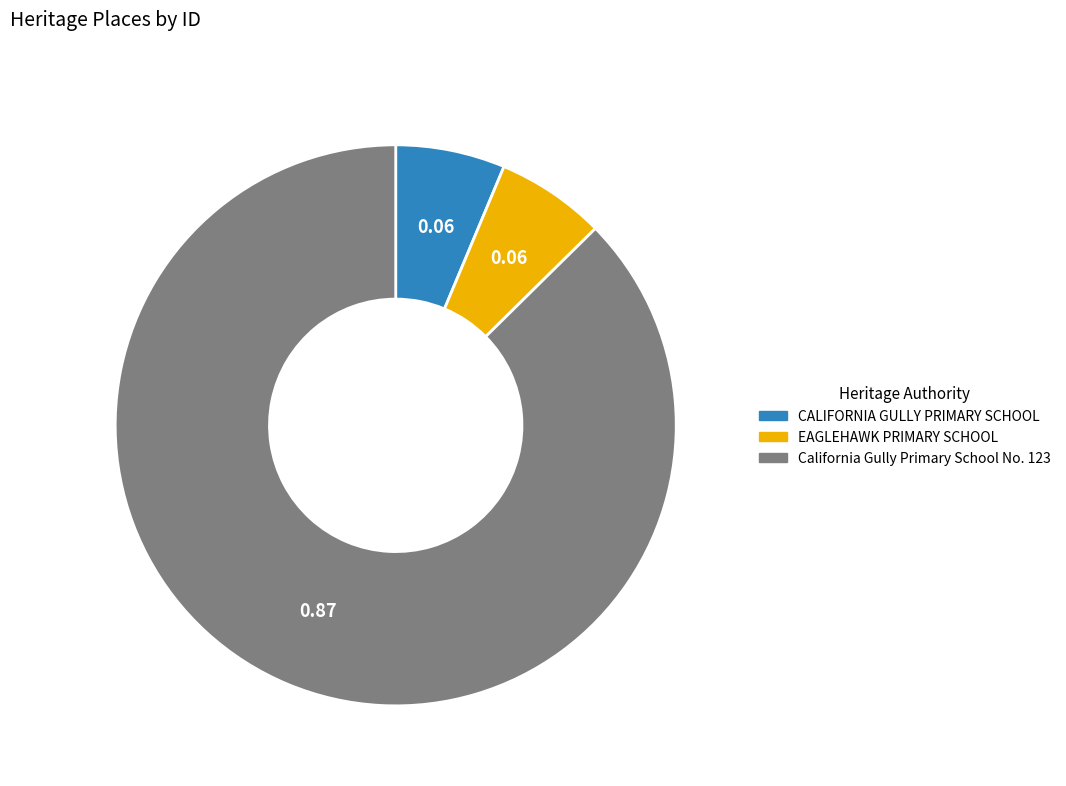

Do California Gully Primary School No. 123 and CALIFORNIA GULLY PRIMARY SCHOOL together represent more than half of the pie?

Yes